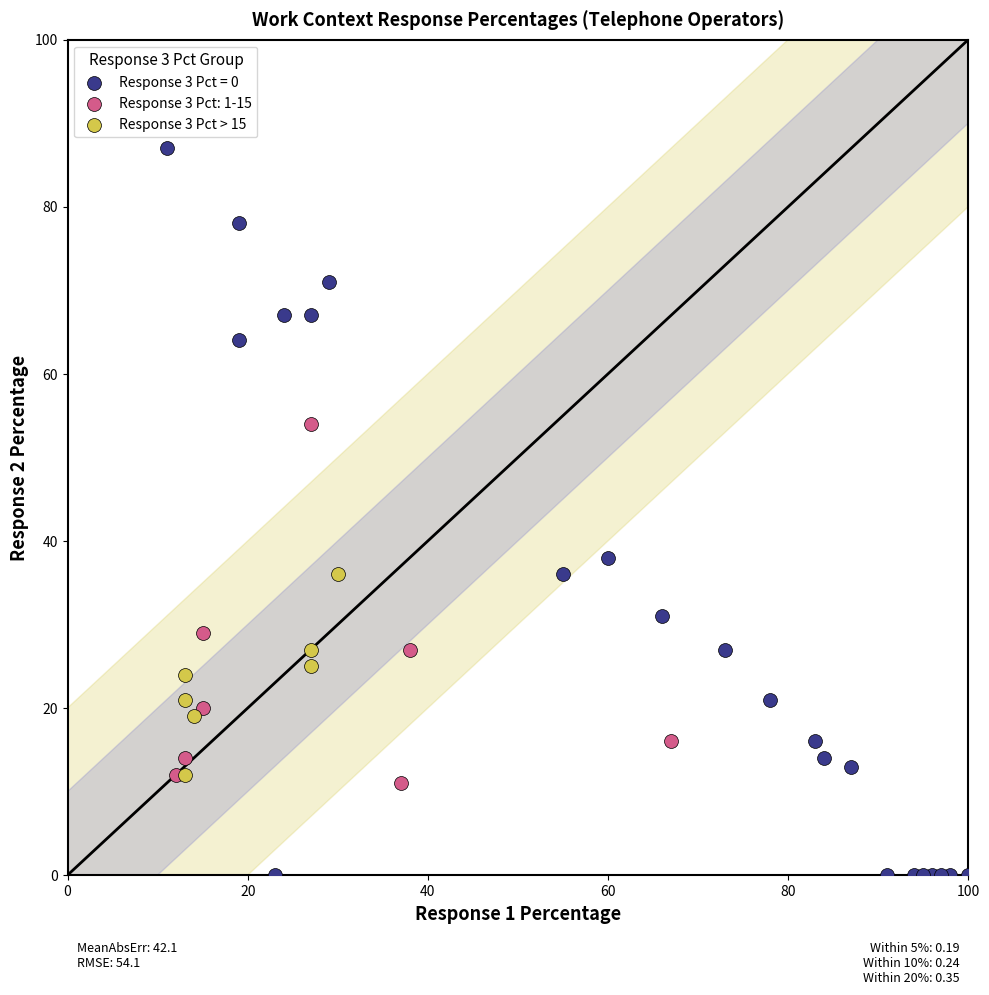

Which series contains the highest Y value?

Response 3 Pct = 0